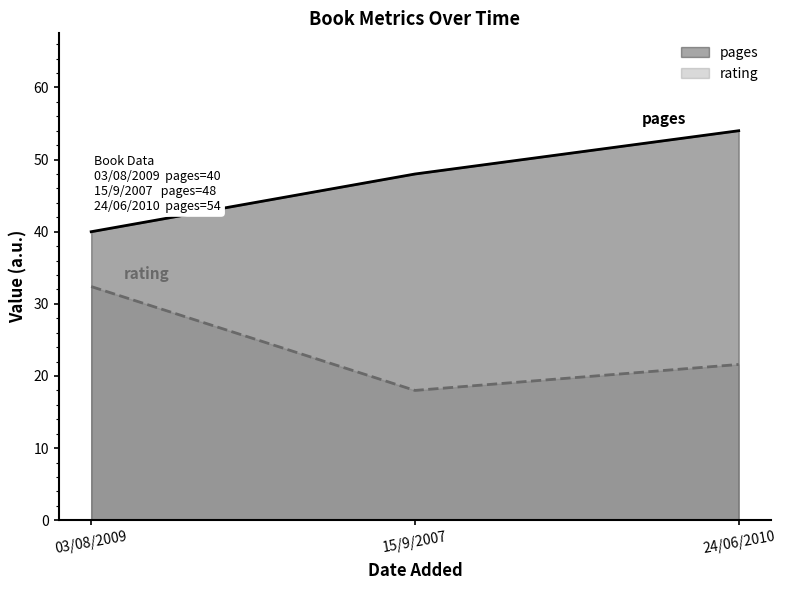

What is the difference between the second highest and minimum values in the pages series?

8.0